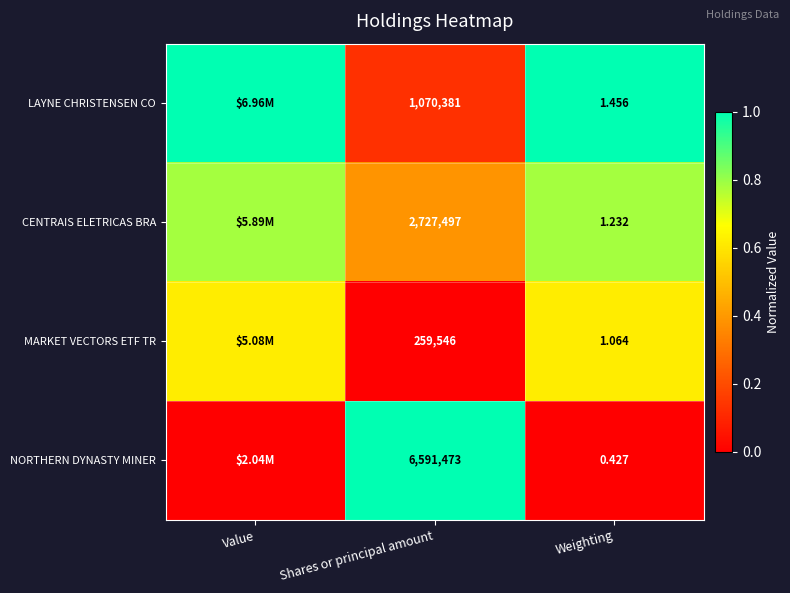

Which series changed the most between Shares or principal amount and Weighting?

NORTHERN DYNASTY MINER